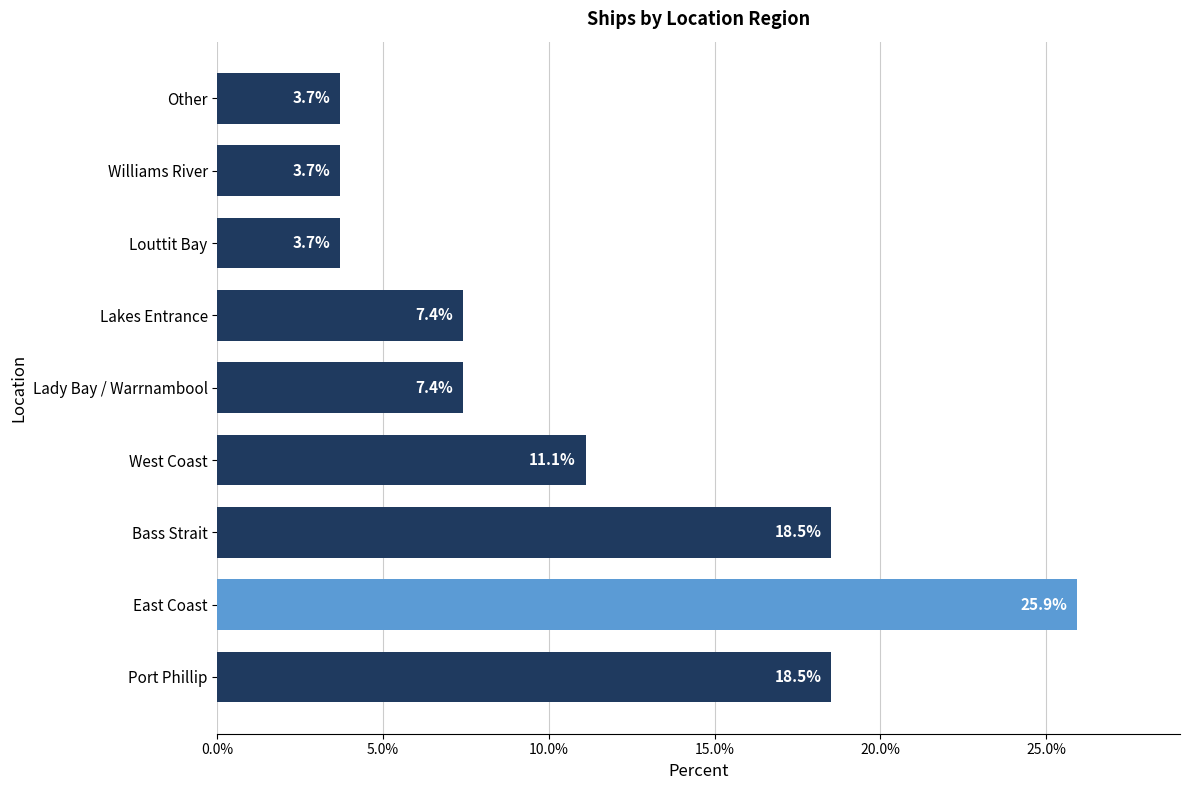

The value at Other is 5.5. True or false?

False